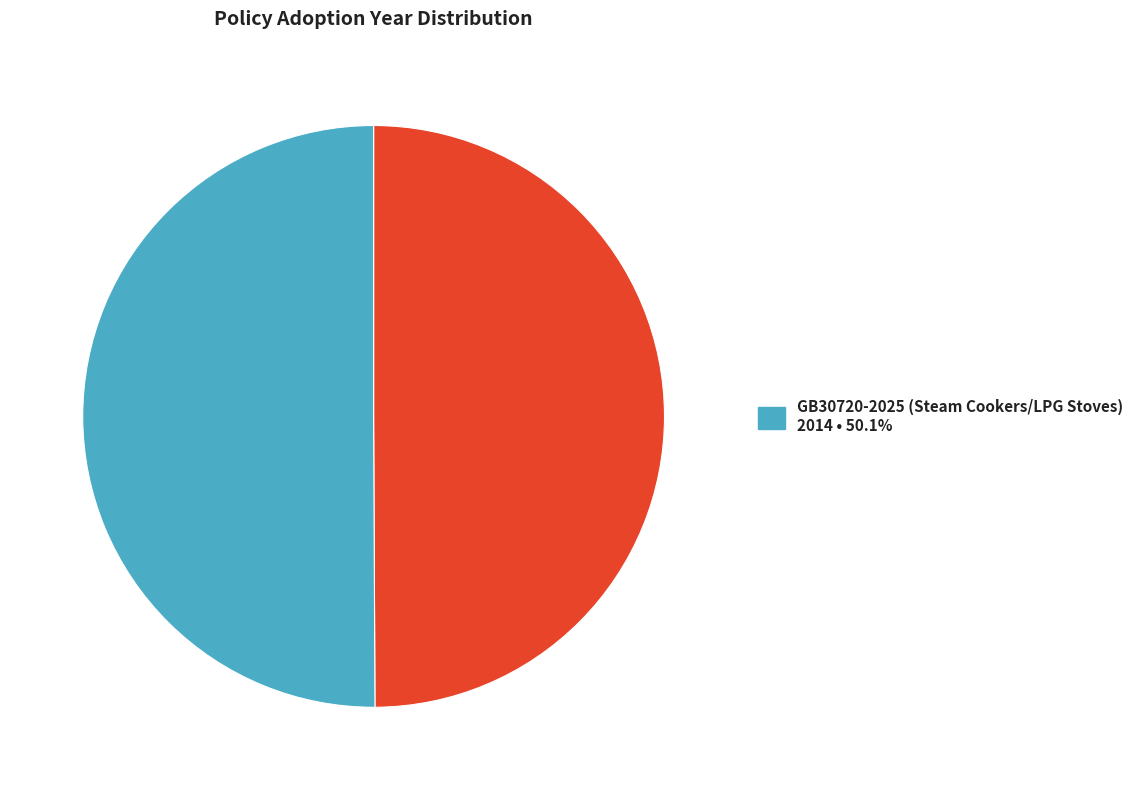

How many slices are in this pie chart?

2